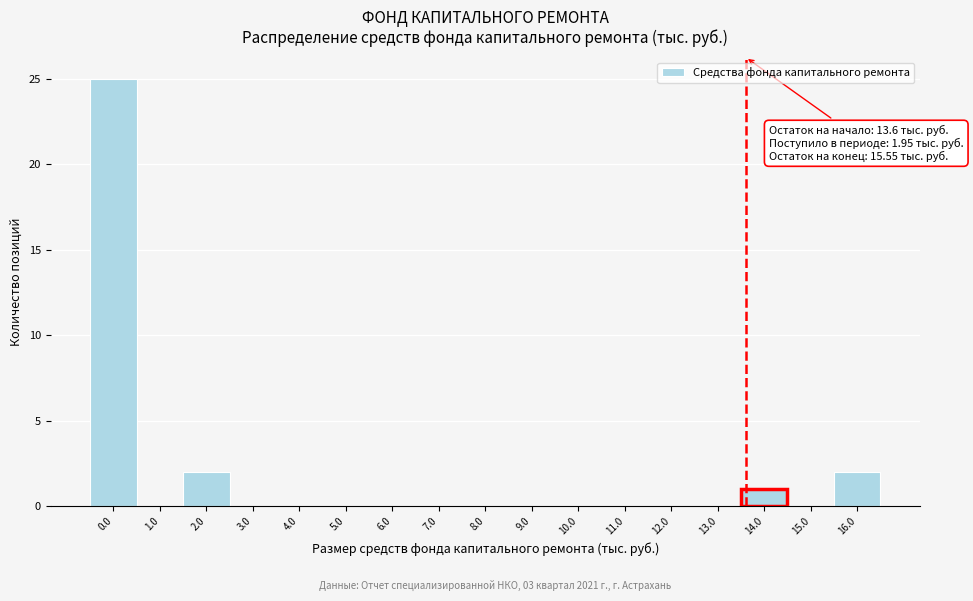

Which range on the x-axis has the tallest bar?

-0.5 to 0.5